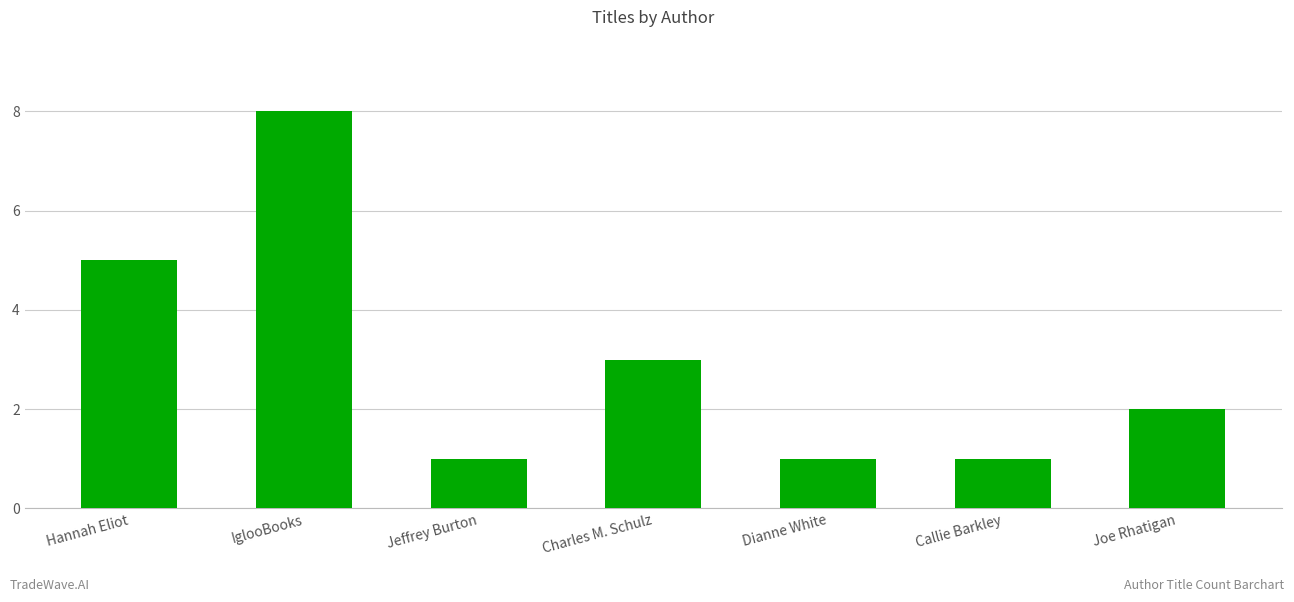

The chart shows a value of 1 at Dianne White. True or false?

True